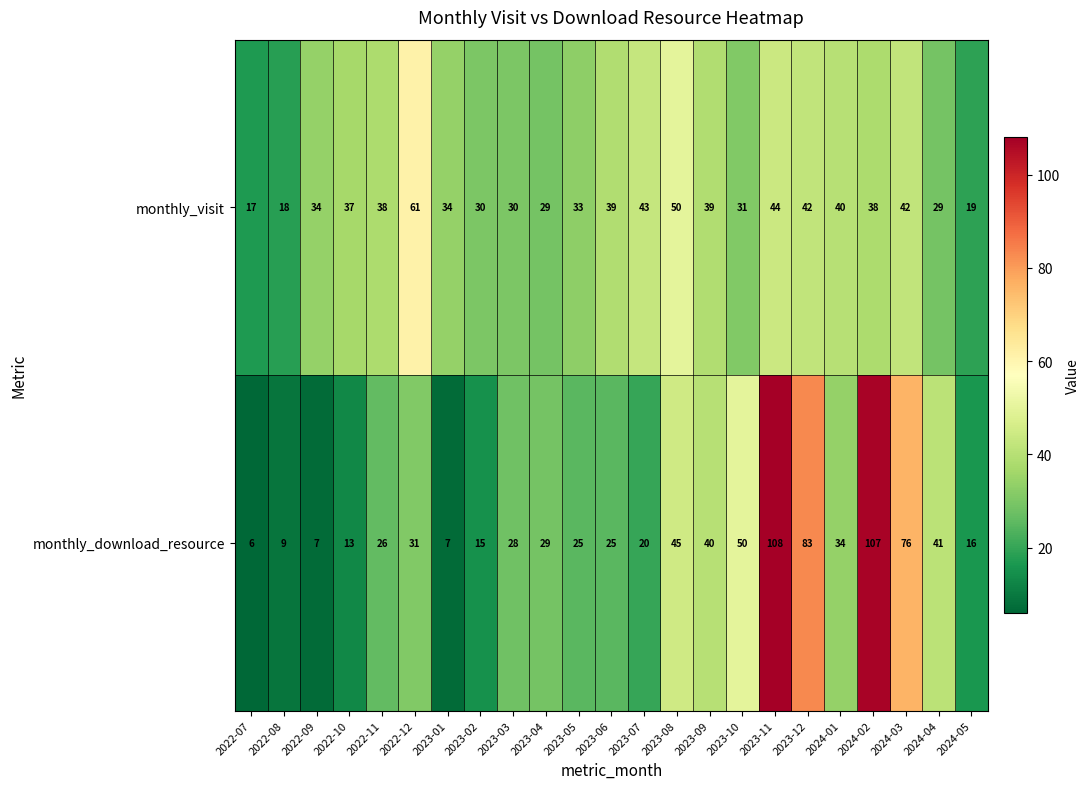

True or false: monthly_download_resource has a value of 25 at 2023-05.

True